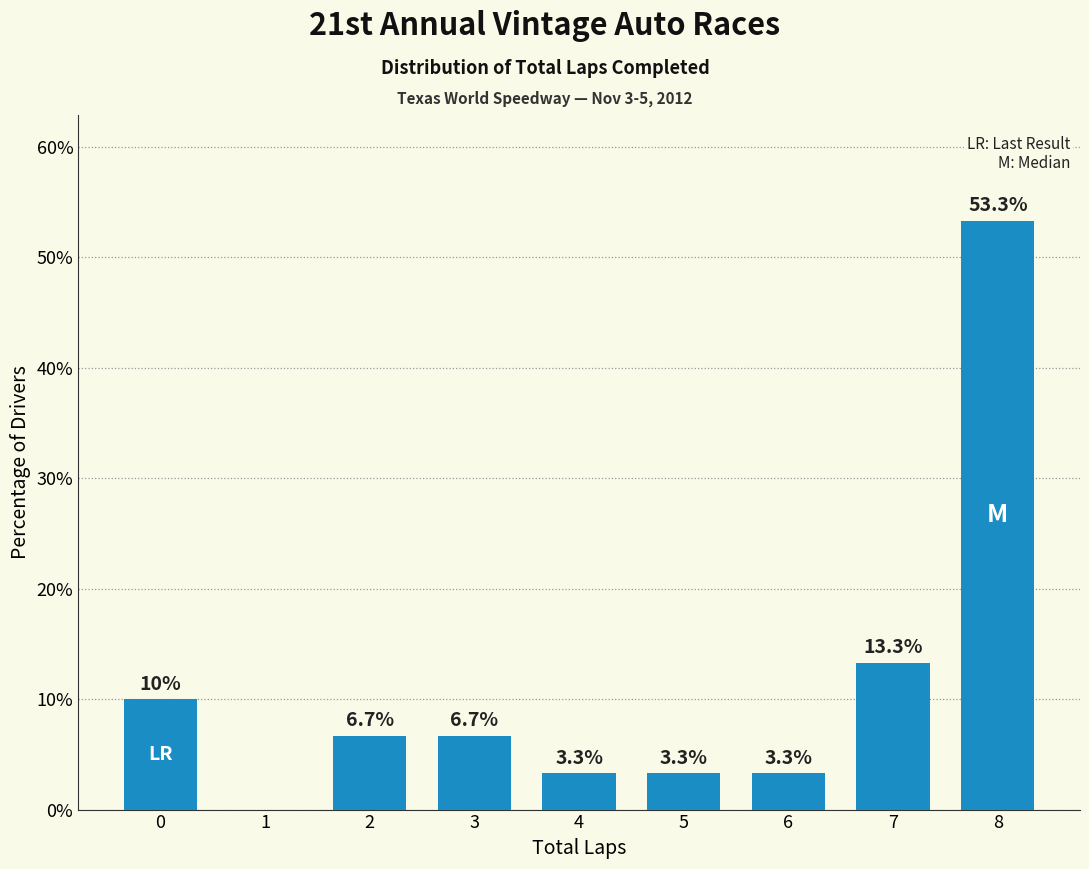

Reading right to left, list all the values displayed in this chart.

53.3	13.3	3.3	3.3	3.3	6.7	6.7	0.0	10.0